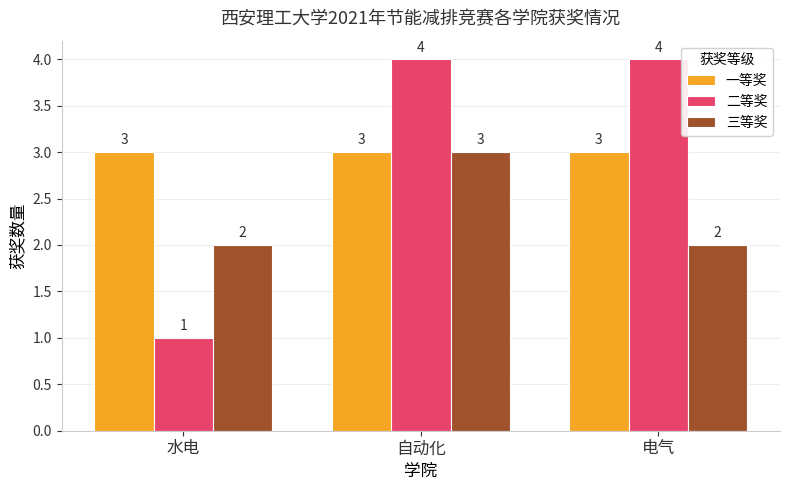

At 水电, list the series in order from smallest to largest.

二等奖, 三等奖, 一等奖